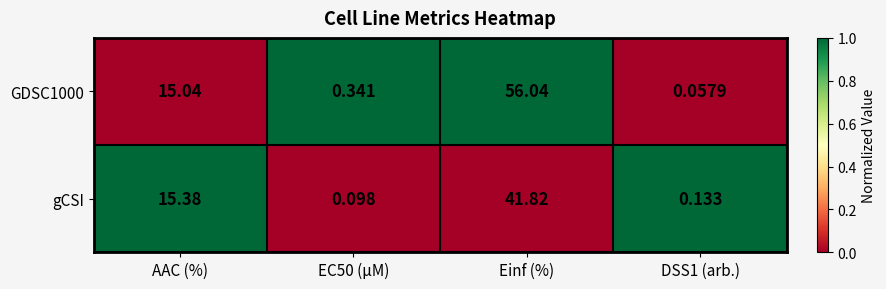

Which series has the largest range (max minus min)?

GDSC1000